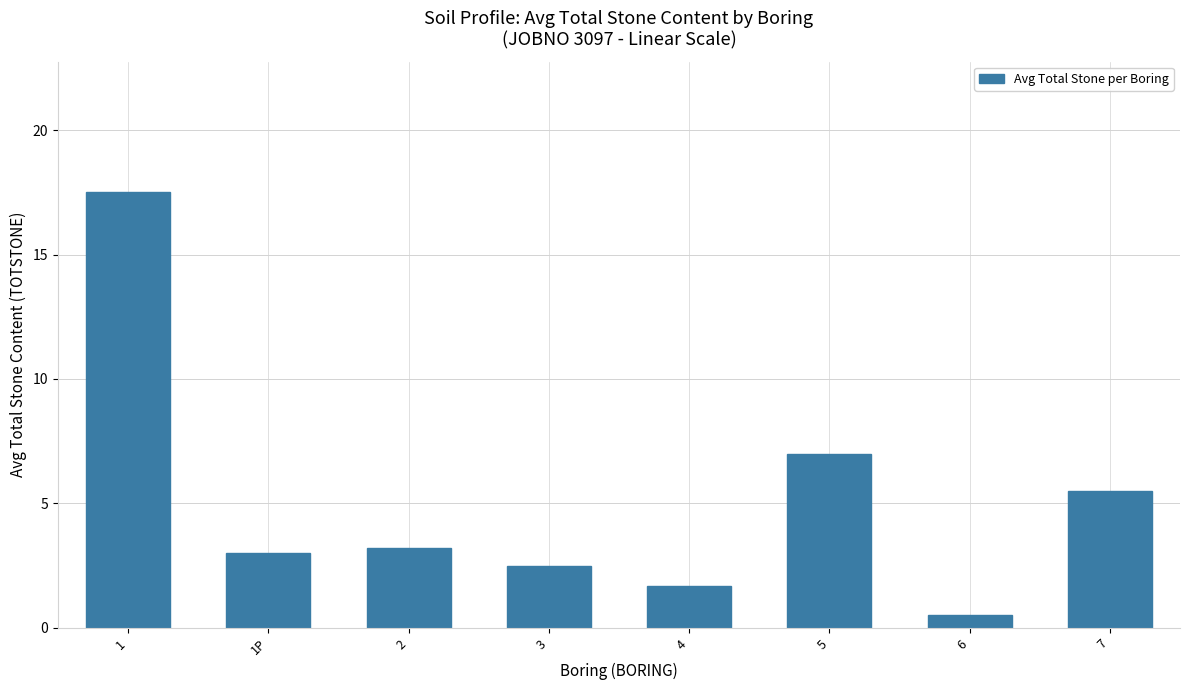

True or false: the data shows 9.5 at 1.

False